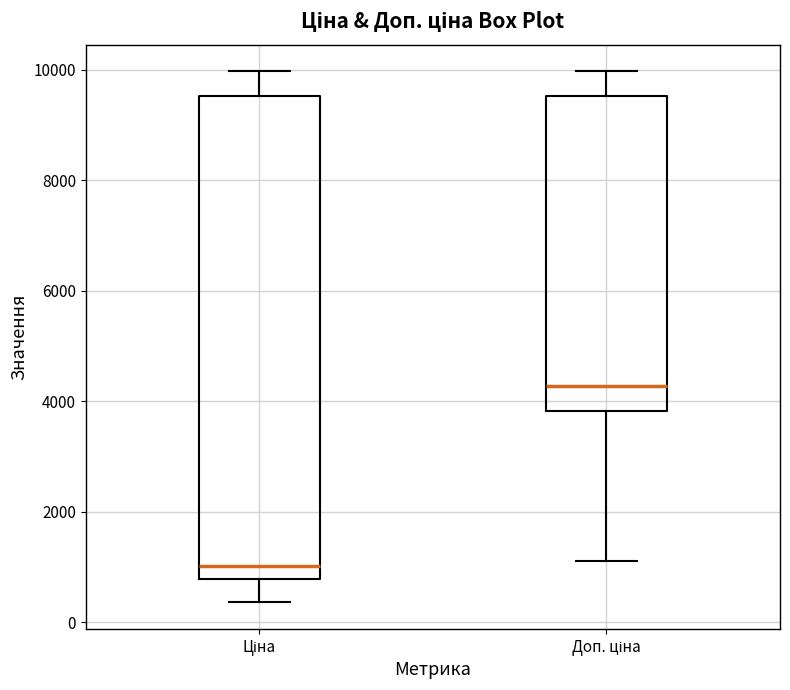

Which box has the highest median line?

Доп. ціна